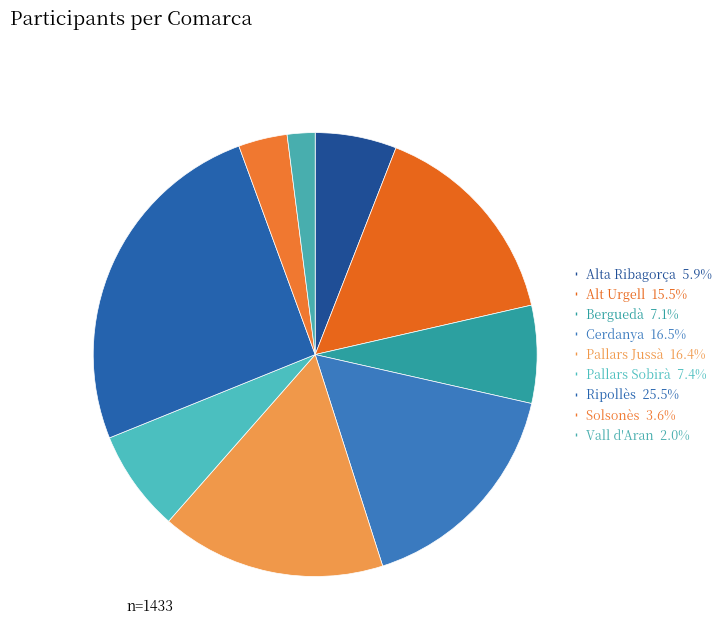

What is the ratio of the value at Pallars Jussà to the value at Vall d'Aran?

8.1